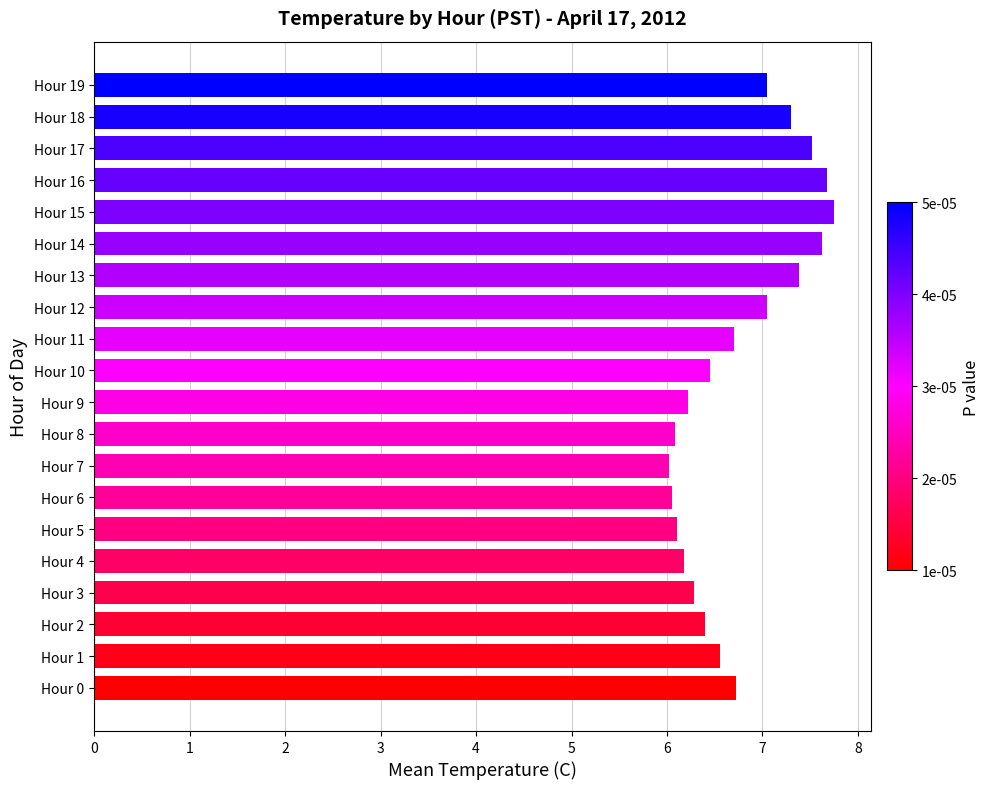

What is the minimum value shown in the chart?

6.0